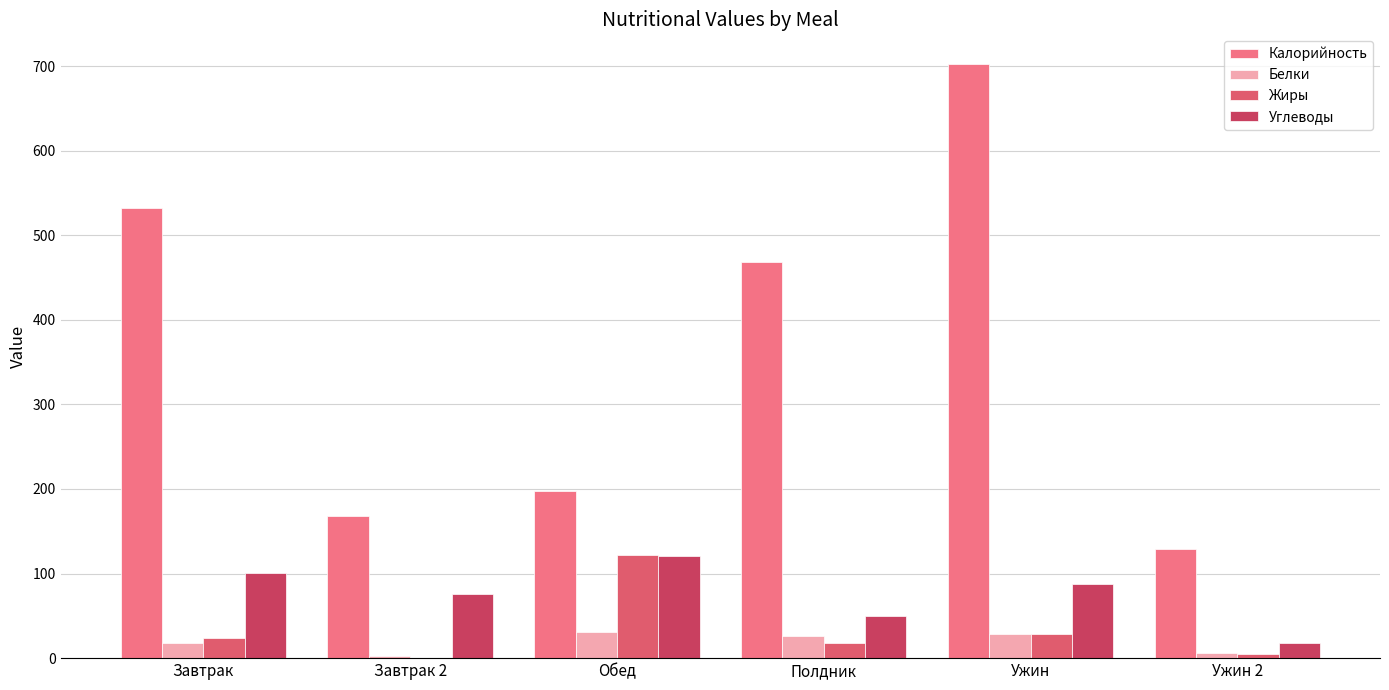

At which category is the sum across all series the highest?

Ужин